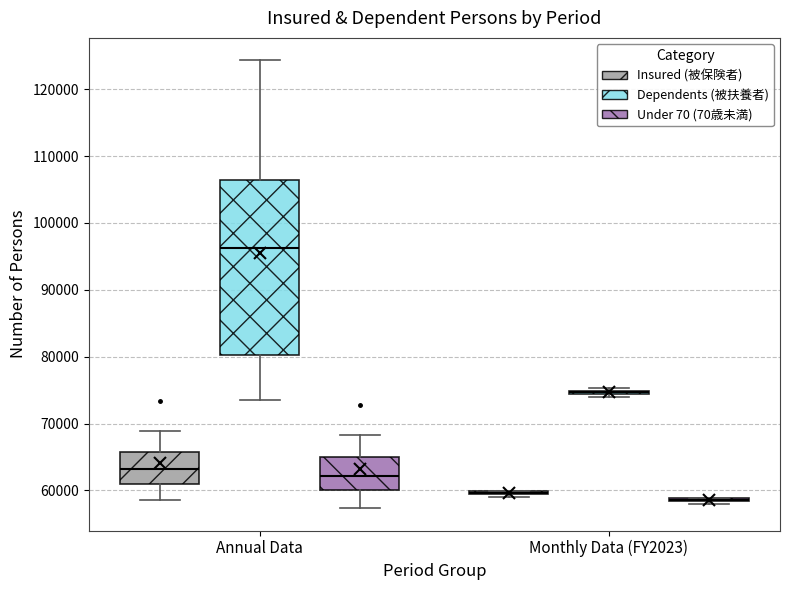

Reading left to right, read every box against the y-axis: the position of its median line, the range the box covers, and the ends of its whiskers. The values are not printed on the chart, so give them approximately, as read against the axis.

Annual Data (Insured (被保険者)): median 63000, box 61000 to 66000, whiskers 58000 to 69000
Annual Data (Dependents (被扶養者)): median 96000, box 80000 to 106000, whiskers 73000 to 124000
Annual Data (Under 70 (70歳未満)): median 62000, box 60000 to 65000, whiskers 57000 to 68000
Monthly Data (FY2023) (Insured (被保険者)): box collapsed to a line at 60000, whiskers 59000 to 60000
Monthly Data (FY2023) (Dependents (被扶養者)): box collapsed to a line at 75000, whiskers 74000 to 75000
Monthly Data (FY2023) (Under 70 (70歳未満)): box collapsed to a line at 59000, whiskers 58000 to 59000